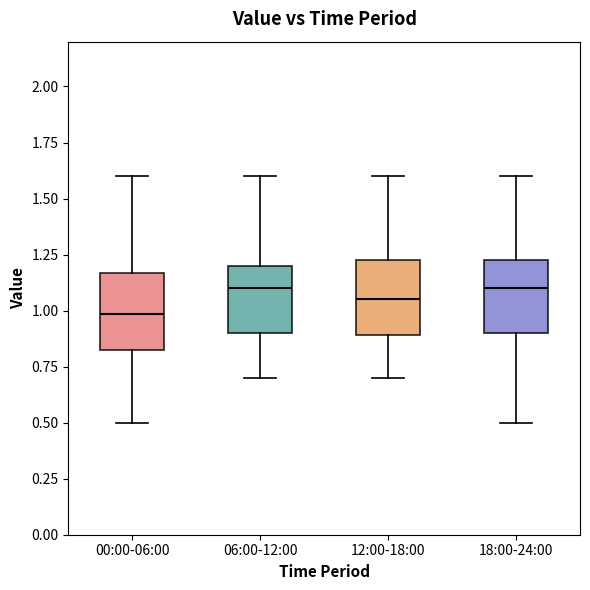

Where does the upper whisker of the box for 00:00-06:00 end on the y-axis? The values are not printed on the chart, so give them approximately, as read against the axis.

1.60